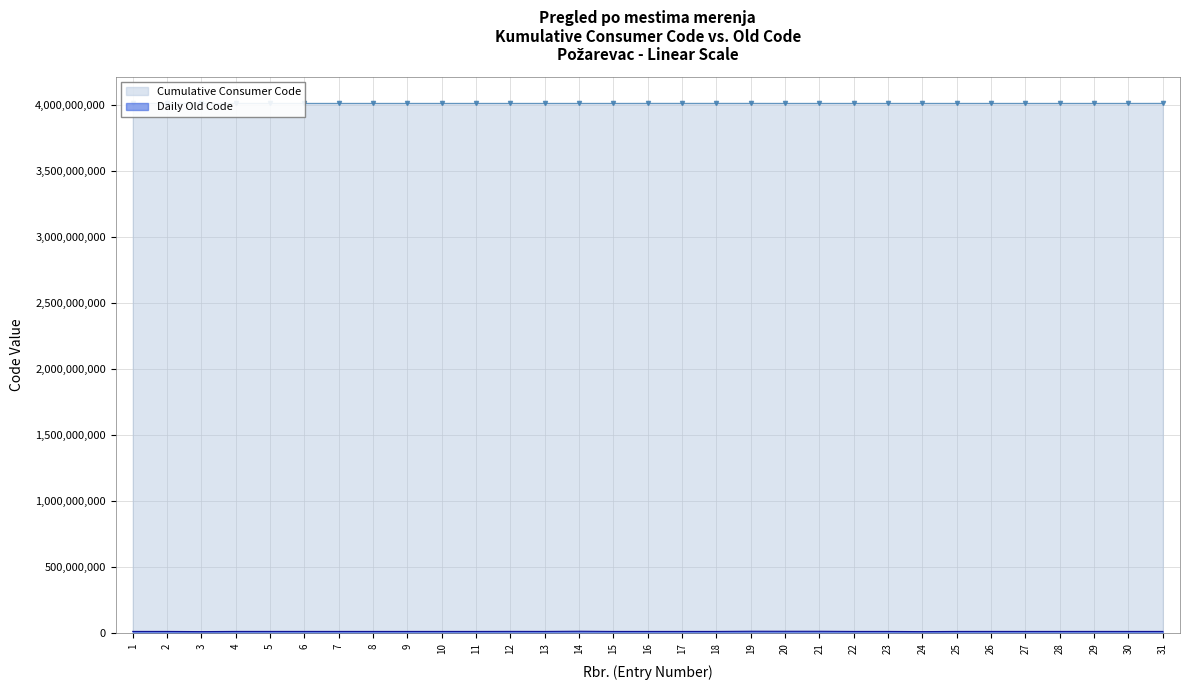

True or false: Daily Old Code has a value of 15146729 at 26.

True